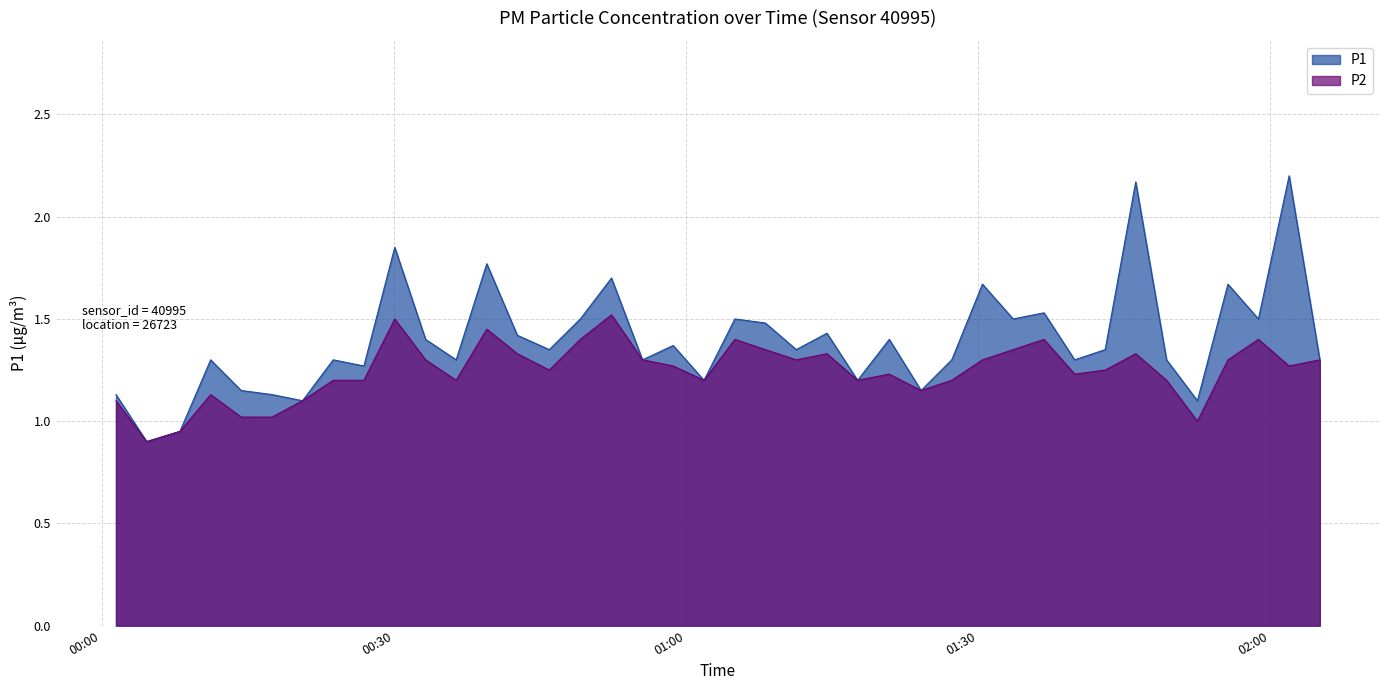

At which label is P2 closest to 1?

2022-08-21T01:52:30